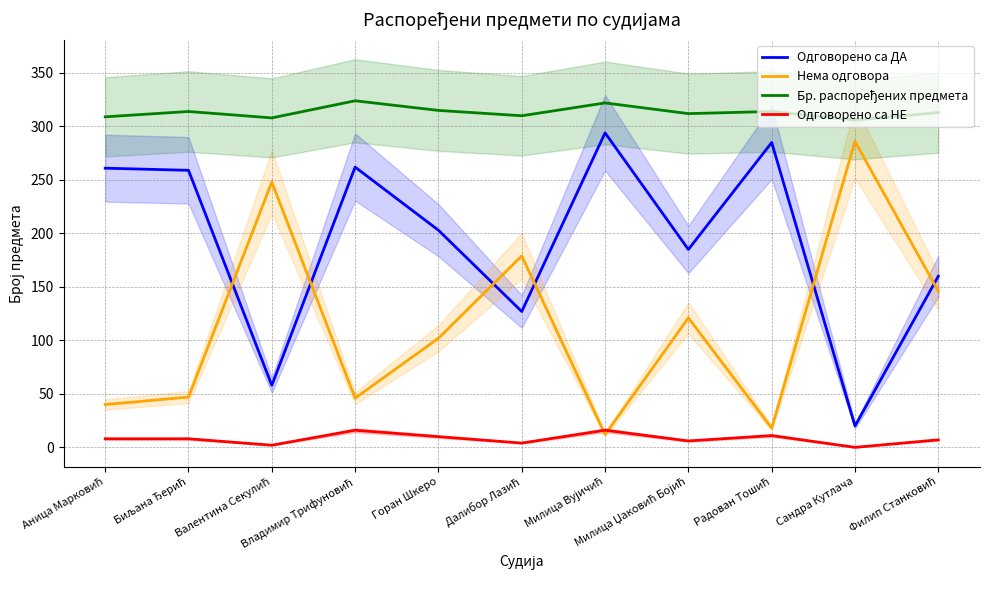

At how many categories does at least one series exceed 127?

11